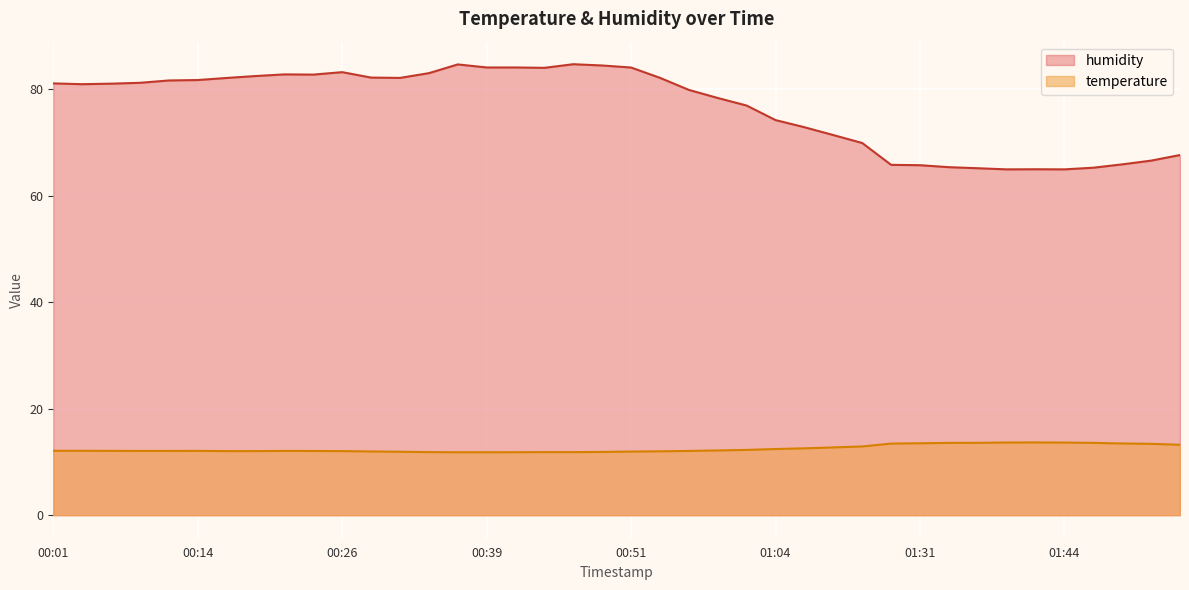

Reading left to right, list all the values displayed in this chart.

temperature: 12.1	12.1	12.1	12.1	12.1	12.1	12.0	12.0	12.1	12.1	12.0	12.0	11.9	11.8	11.8	11.8	11.8	11.8	11.8	11.9	11.9	12.0	12.1	12.2	12.2	12.4	12.6	12.7	12.9	13.4	13.5	13.6	13.6	13.6	13.7	13.6	13.6	13.5	13.4	13.2
humidity: 81.1	80.9	81.0	81.2	81.6	81.7	82.1	82.4	82.8	82.7	83.2	82.2	82.1	83.0	84.6	84.0	84.0	84.0	84.7	84.4	84.0	82.1	79.8	78.3	76.9	74.2	72.8	71.4	69.9	65.8	65.7	65.3	65.1	64.9	64.9	64.9	65.2	65.9	66.6	67.6